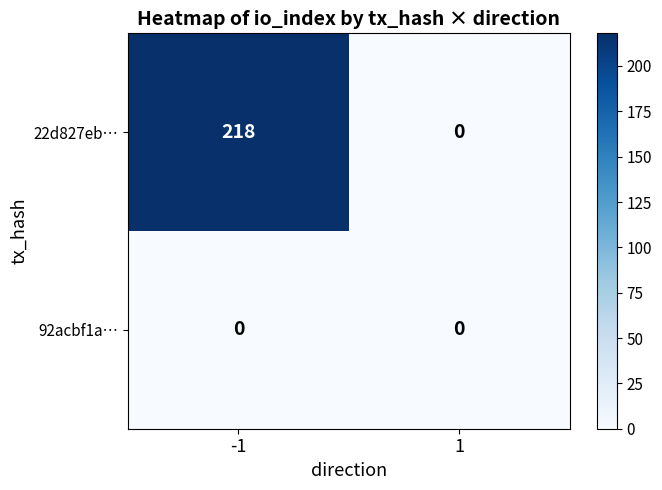

Which series has the largest total across all categories?

22d827eb…